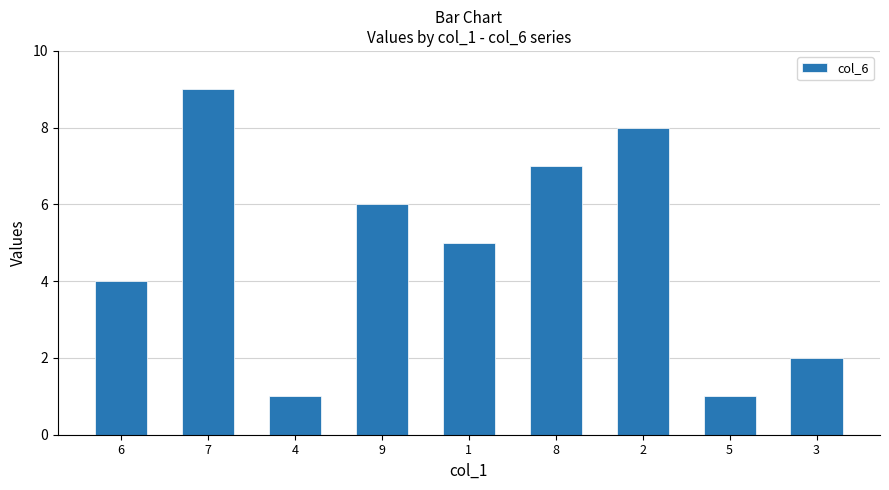

The chart shows a value of 4 at 2. True or false?

False